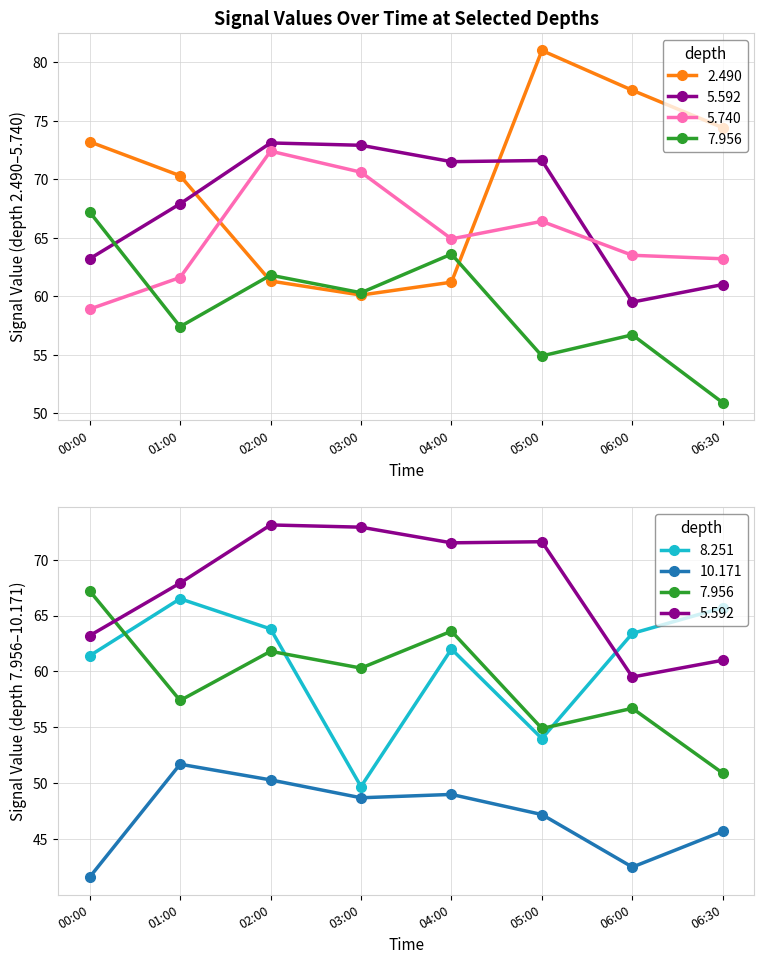

Is this an area chart (filled region under the line)?

No